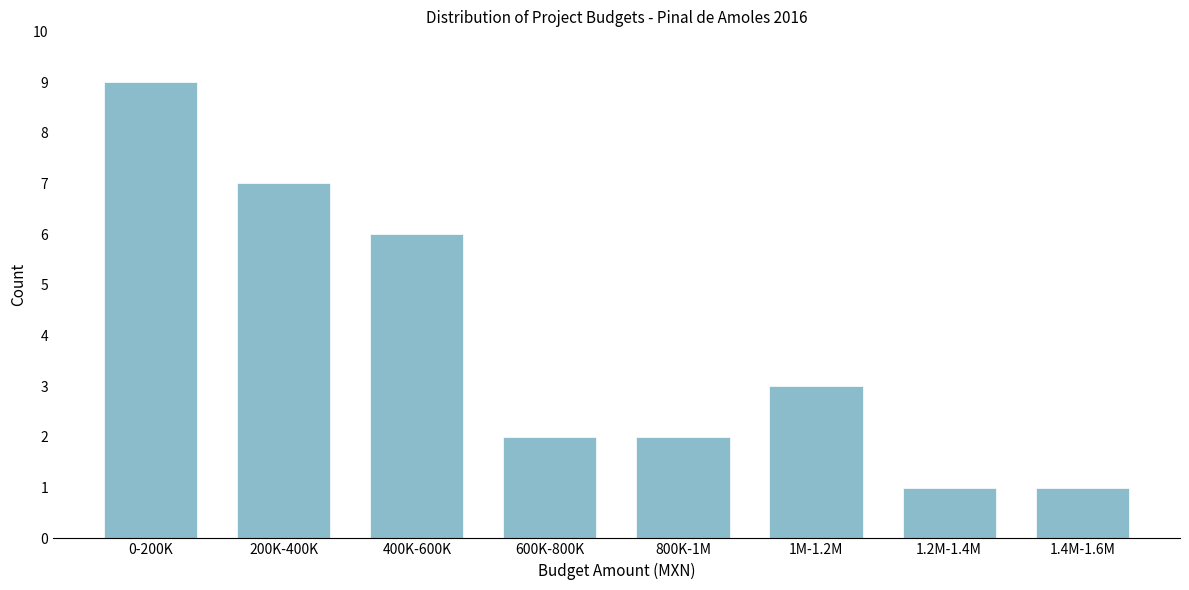

Reading left to right, what are all the values shown in this chart?

0-200K=9	200K-400K=7	400K-600K=6	600K-800K=2	800K-1M=2	1M-1.2M=3	1.2M-1.4M=1	1.4M-1.6M=1